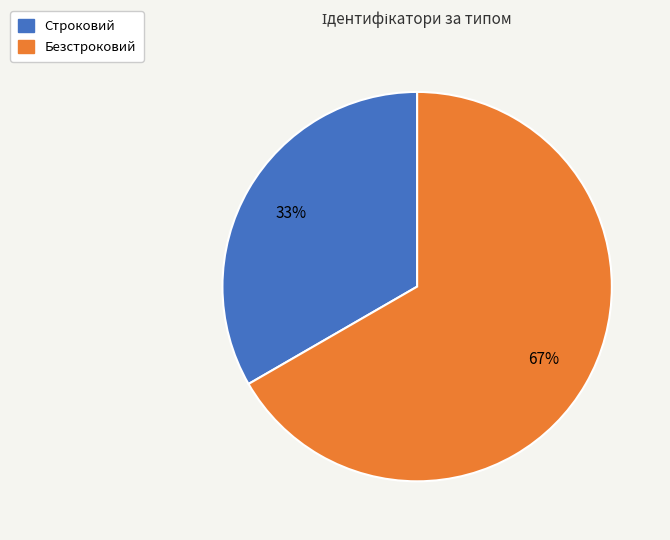

Rank the categories by value from lowest to highest.

Строковий, Безстроковий